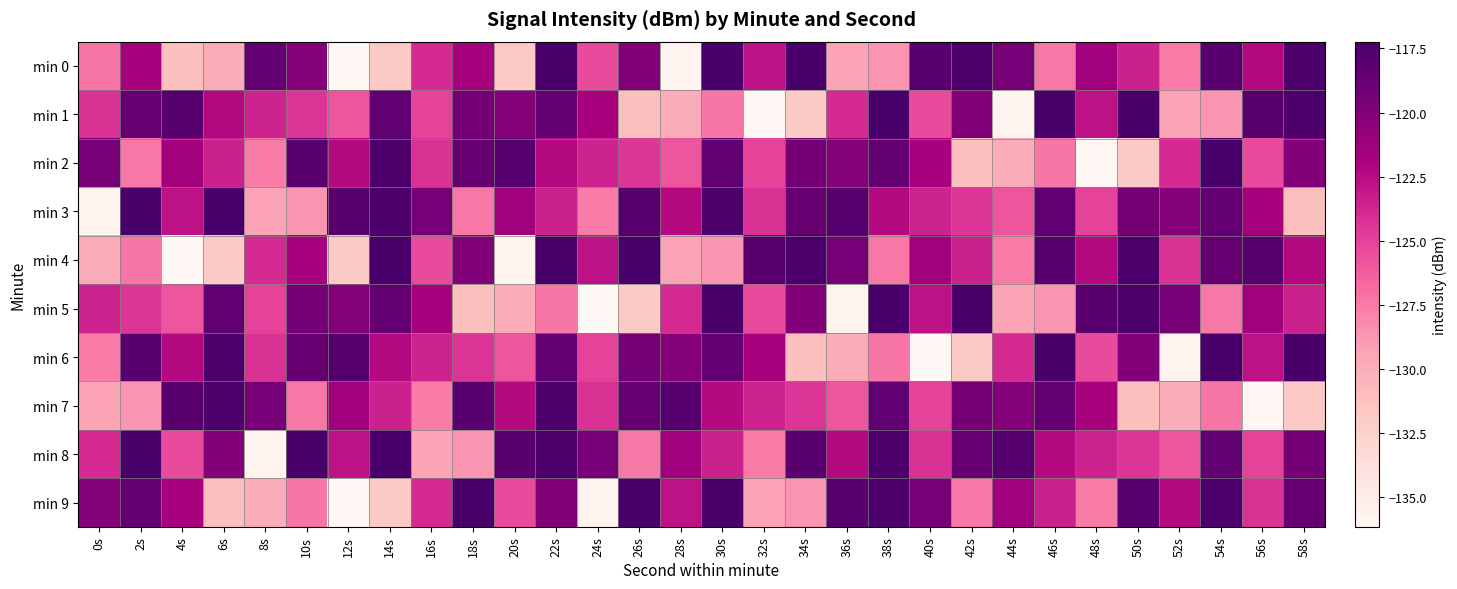

Reading right to left, what are all the values shown in this chart?

min 0: 58s=-117.5	56s=-122.3	54s=-118.1	52s=-127.5	50s=-123.4	48s=-121.4	46s=-127.4	44s=-119.5	42s=-117.5	40s=-118.1	38s=-128.7	36s=-129.4	34s=-117.3	32s=-122.8	30s=-117.4	28s=-135.8	26s=-120.0	24s=-125.4	22s=-117.2	20s=-131.9	18s=-121.7	16s=-123.9	14s=-131.9	12s=-136.2	10s=-120.1	8s=-118.6	6s=-129.9	4s=-131.1	2s=-121.7	0s=-127.3
min 1: 58s=-117.5	56s=-118.1	54s=-128.7	52s=-129.4	50s=-117.3	48s=-122.8	46s=-117.4	44s=-135.8	42s=-120.0	40s=-125.4	38s=-117.2	36s=-123.9	34s=-131.9	32s=-136.2	30s=-127.3	28s=-129.9	26s=-131.1	24s=-121.7	22s=-118.6	20s=-120.1	18s=-119.4	16s=-125.1	14s=-118.4	12s=-125.8	10s=-124.3	8s=-123.5	6s=-122.4	4s=-117.8	2s=-118.7	0s=-124.2
min 2: 58s=-120.0	56s=-125.4	54s=-117.2	52s=-123.9	50s=-131.9	48s=-136.2	46s=-127.3	44s=-129.9	42s=-131.1	40s=-121.7	38s=-118.6	36s=-120.1	34s=-119.4	32s=-125.1	30s=-118.4	28s=-125.8	26s=-124.3	24s=-123.5	22s=-122.4	20s=-117.8	18s=-118.7	16s=-124.2	14s=-117.5	12s=-122.3	10s=-118.1	8s=-127.5	6s=-123.4	4s=-121.4	2s=-127.4	0s=-119.5
min 3: 58s=-131.1	56s=-121.7	54s=-118.6	52s=-120.1	50s=-119.4	48s=-125.1	46s=-118.4	44s=-125.8	42s=-124.3	40s=-123.5	38s=-122.4	36s=-117.8	34s=-118.7	32s=-124.2	30s=-117.5	28s=-122.3	26s=-118.1	24s=-127.5	22s=-123.4	20s=-121.4	18s=-127.4	16s=-119.5	14s=-117.5	12s=-118.1	10s=-128.7	8s=-129.4	6s=-117.3	4s=-122.8	2s=-117.4	0s=-135.8
min 4: 58s=-122.4	56s=-117.8	54s=-118.7	52s=-124.2	50s=-117.5	48s=-122.3	46s=-118.1	44s=-127.5	42s=-123.4	40s=-121.4	38s=-127.4	36s=-119.5	34s=-117.5	32s=-118.1	30s=-128.7	28s=-129.4	26s=-117.3	24s=-122.8	22s=-117.4	20s=-135.8	18s=-120.0	16s=-125.4	14s=-117.2	12s=-131.9	10s=-121.7	8s=-123.9	6s=-131.9	4s=-136.2	2s=-127.3	0s=-129.9
min 5: 58s=-123.4	56s=-121.4	54s=-127.4	52s=-119.5	50s=-117.5	48s=-118.1	46s=-128.7	44s=-129.4	42s=-117.3	40s=-122.8	38s=-117.4	36s=-135.8	34s=-120.0	32s=-125.4	30s=-117.2	28s=-123.9	26s=-131.9	24s=-136.2	22s=-127.3	20s=-129.9	18s=-131.1	16s=-121.7	14s=-118.6	12s=-120.1	10s=-119.4	8s=-125.1	6s=-118.4	4s=-125.8	2s=-124.3	0s=-123.5
min 6: 58s=-117.3	56s=-122.8	54s=-117.4	52s=-135.8	50s=-120.0	48s=-125.4	46s=-117.2	44s=-123.9	42s=-131.9	40s=-136.2	38s=-127.3	36s=-129.9	34s=-131.1	32s=-121.7	30s=-118.6	28s=-120.1	26s=-119.4	24s=-125.1	22s=-118.4	20s=-125.8	18s=-124.3	16s=-123.5	14s=-122.4	12s=-117.8	10s=-118.7	8s=-124.2	6s=-117.5	4s=-122.3	2s=-118.1	0s=-127.5
min 7: 58s=-131.9	56s=-136.2	54s=-127.3	52s=-129.9	50s=-131.1	48s=-121.7	46s=-118.6	44s=-120.1	42s=-119.4	40s=-125.1	38s=-118.4	36s=-125.8	34s=-124.3	32s=-123.5	30s=-122.4	28s=-117.8	26s=-118.7	24s=-124.2	22s=-117.5	20s=-122.3	18s=-118.1	16s=-127.5	14s=-123.4	12s=-121.4	10s=-127.4	8s=-119.5	6s=-117.5	4s=-118.1	2s=-128.7	0s=-129.4
min 8: 58s=-119.4	56s=-125.1	54s=-118.4	52s=-125.8	50s=-124.3	48s=-123.5	46s=-122.4	44s=-117.8	42s=-118.7	40s=-124.2	38s=-117.5	36s=-122.3	34s=-118.1	32s=-127.5	30s=-123.4	28s=-121.4	26s=-127.4	24s=-119.5	22s=-117.5	20s=-118.1	18s=-128.7	16s=-129.4	14s=-117.3	12s=-122.8	10s=-117.4	8s=-135.8	6s=-120.0	4s=-125.4	2s=-117.2	0s=-123.9
min 9: 58s=-118.7	56s=-124.2	54s=-117.5	52s=-122.3	50s=-118.1	48s=-127.5	46s=-123.4	44s=-121.4	42s=-127.4	40s=-119.5	38s=-117.5	36s=-118.1	34s=-128.7	32s=-129.4	30s=-117.3	28s=-122.8	26s=-117.4	24s=-135.8	22s=-120.0	20s=-125.4	18s=-117.2	16s=-123.9	14s=-131.9	12s=-136.2	10s=-127.3	8s=-129.9	6s=-131.1	4s=-121.7	2s=-118.6	0s=-120.1